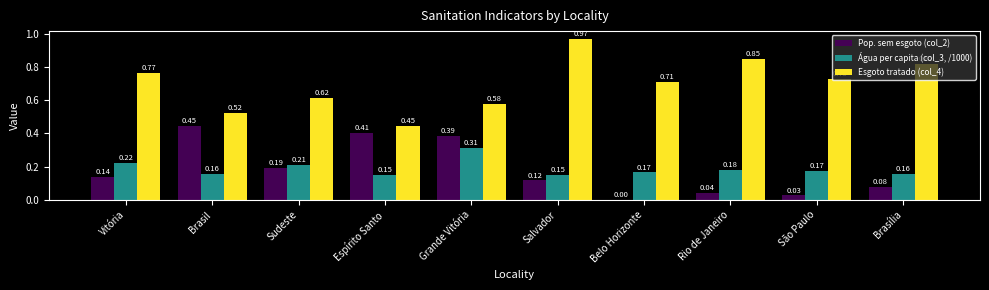

At which label is Esgoto tratado (col_4) closest to 0?

Espírito Santo